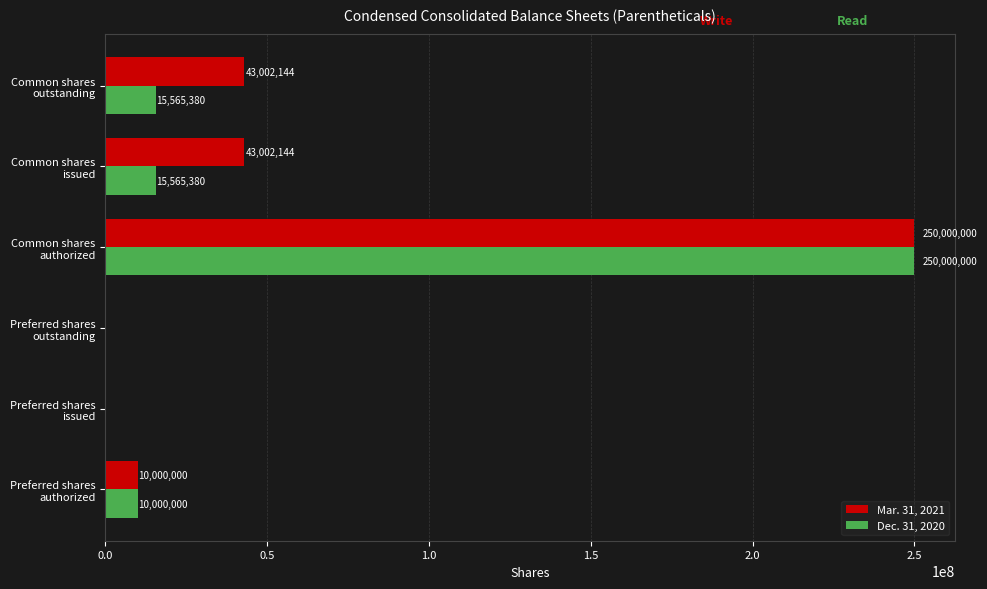

Which series has the largest total across all categories?

Mar. 31, 2021